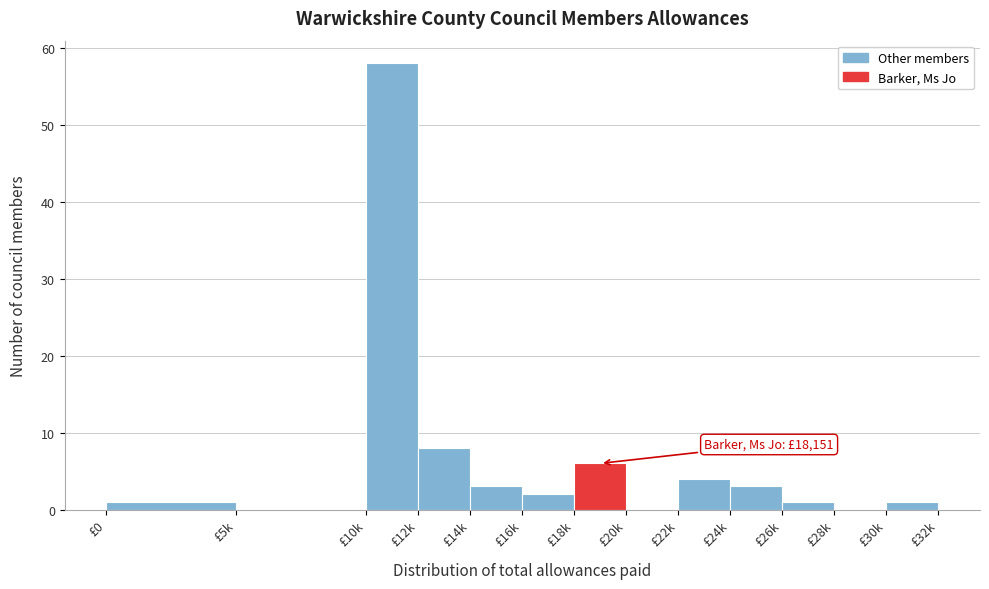

Reading left to right, what are all the values shown in this chart?

£0=1	£5k=0	£10k=58	£12k=8	£14k=3	£16k=2	£18k=6	£20k=0	£22k=4	£24k=3	£26k=1	£28k=0	£30k=1